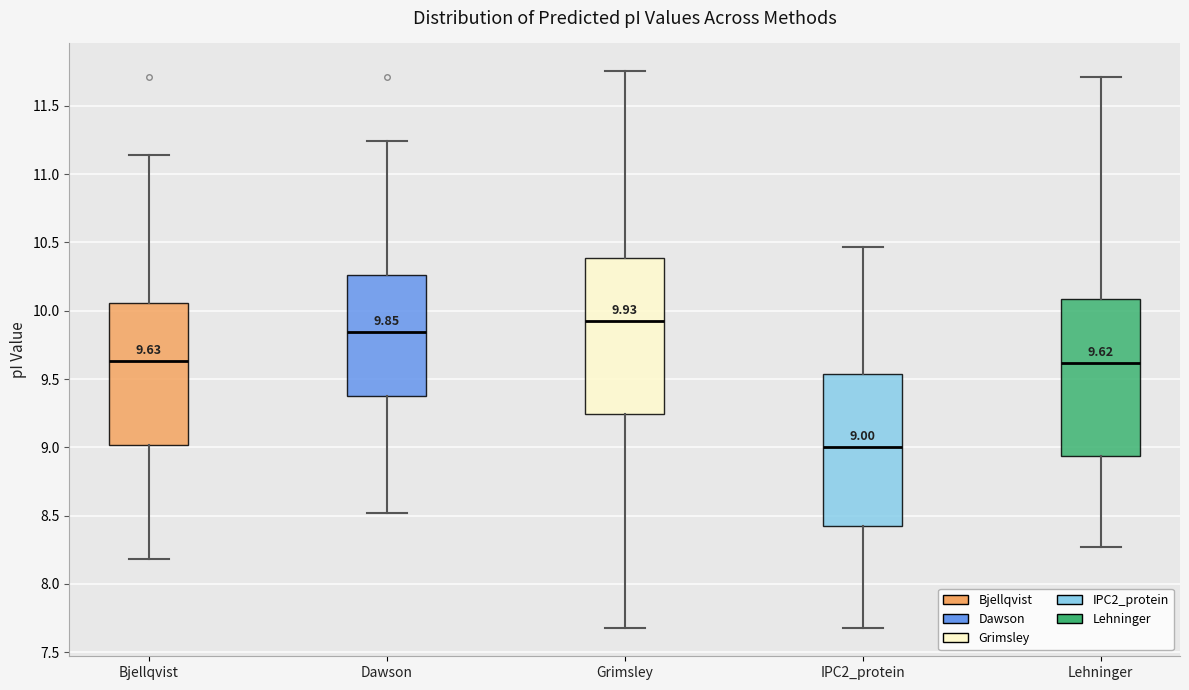

Which box has the highest median line?

Grimsley